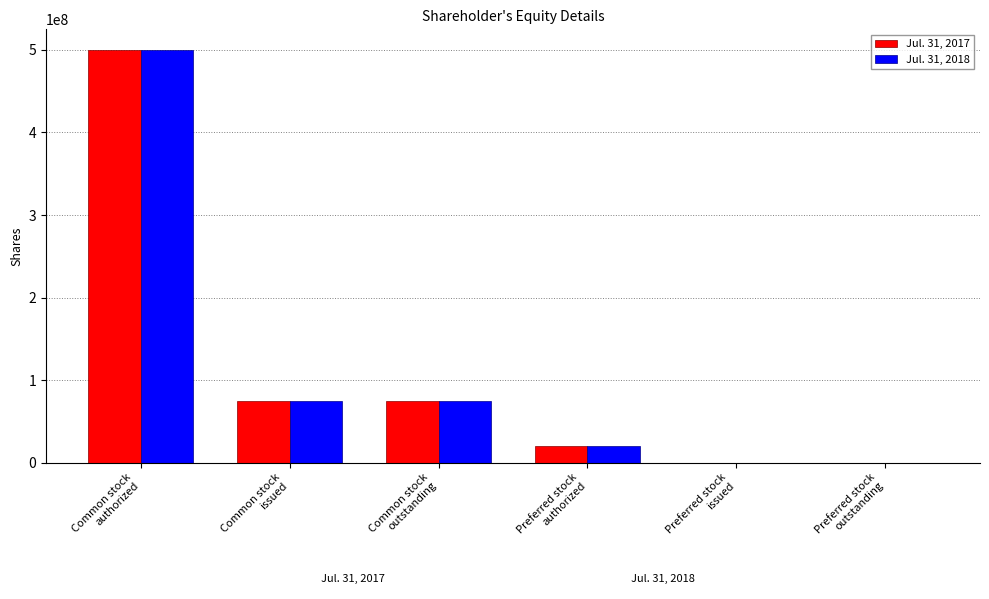

How many groups of bars are there?

6